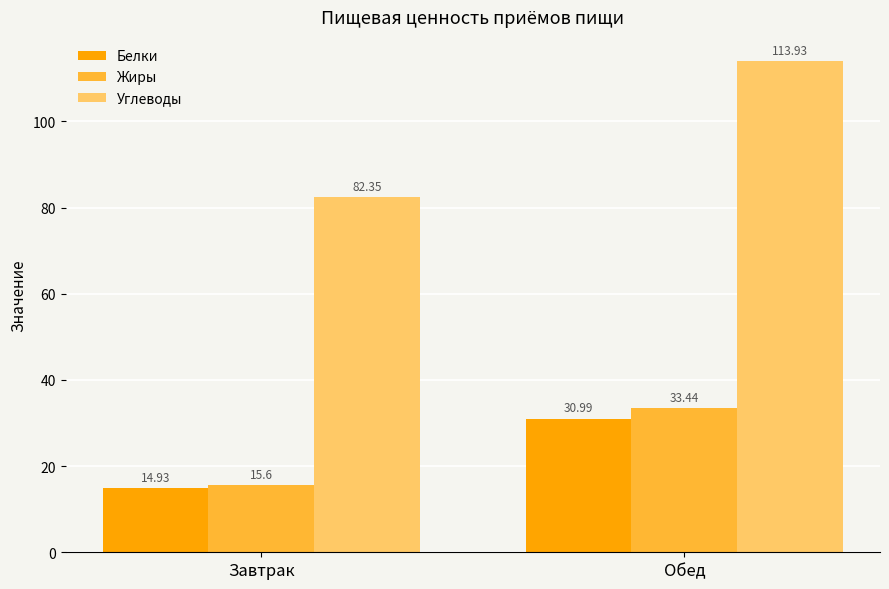

Read the Белки value at Завтрак.

14.9